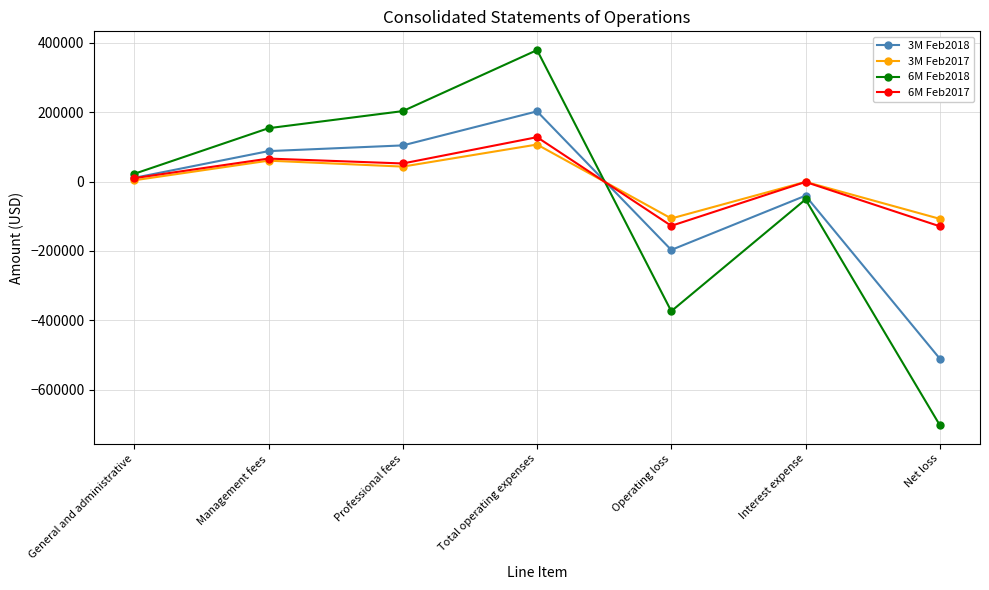

At which category is the sum across all series the highest?

Total operating expenses